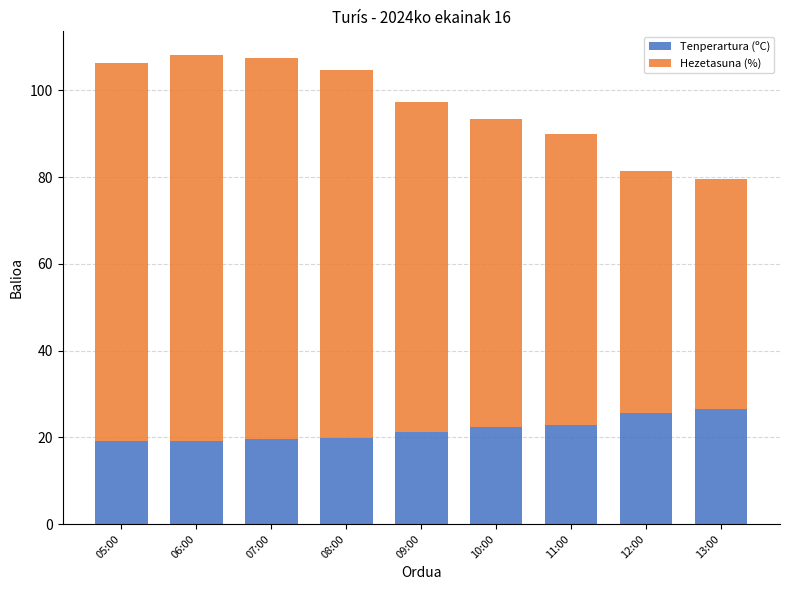

How many values in the Tenperartura (ºC) series are below 21?

4